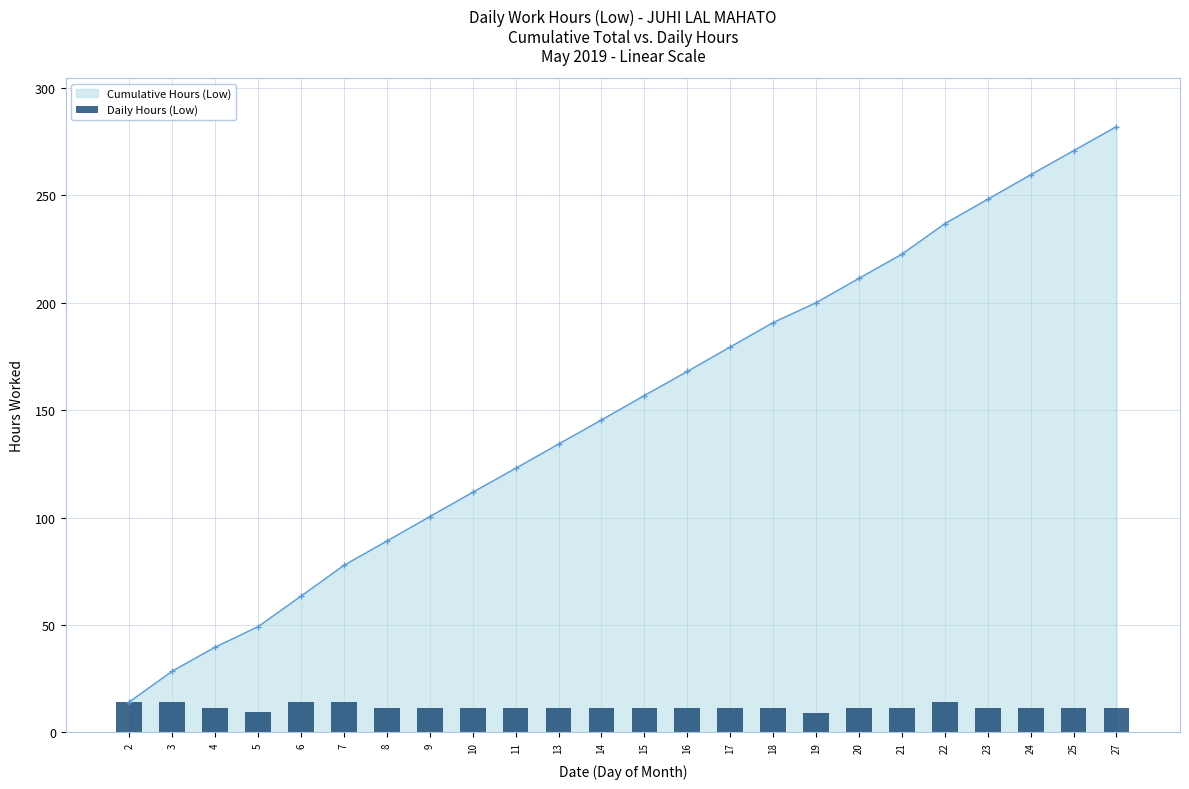

What is the difference between the maximum and minimum values?

5.1